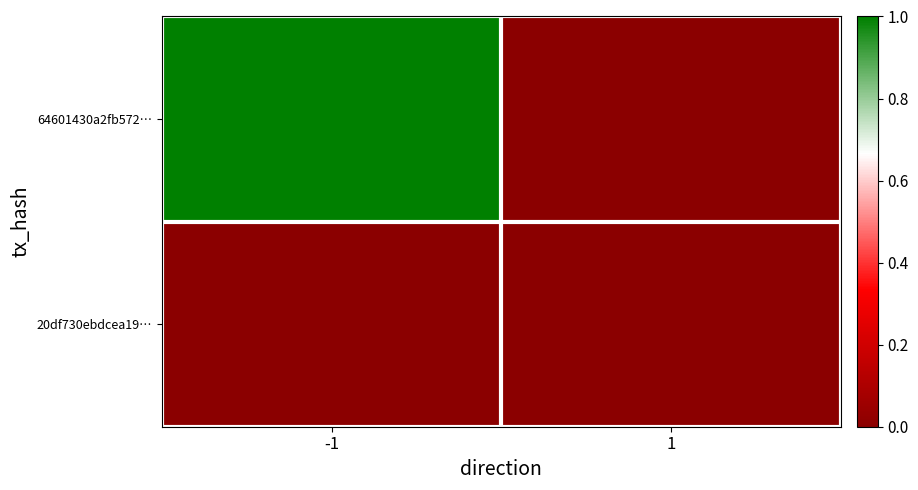

Reading right to left, list all the values displayed in this chart.

64601430a2fb572…: 1=0	-1=1
20df730ebdcea19…: 1=0	-1=0